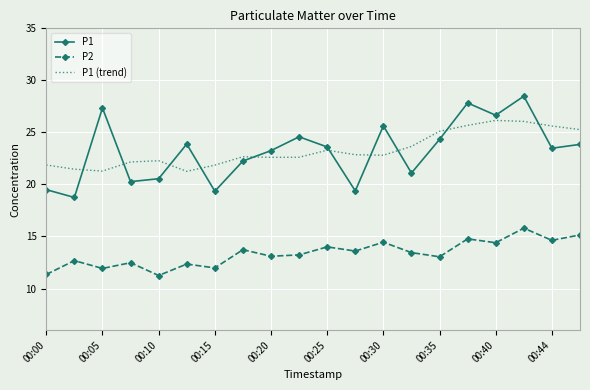

What is the greatest value displayed?

28.5